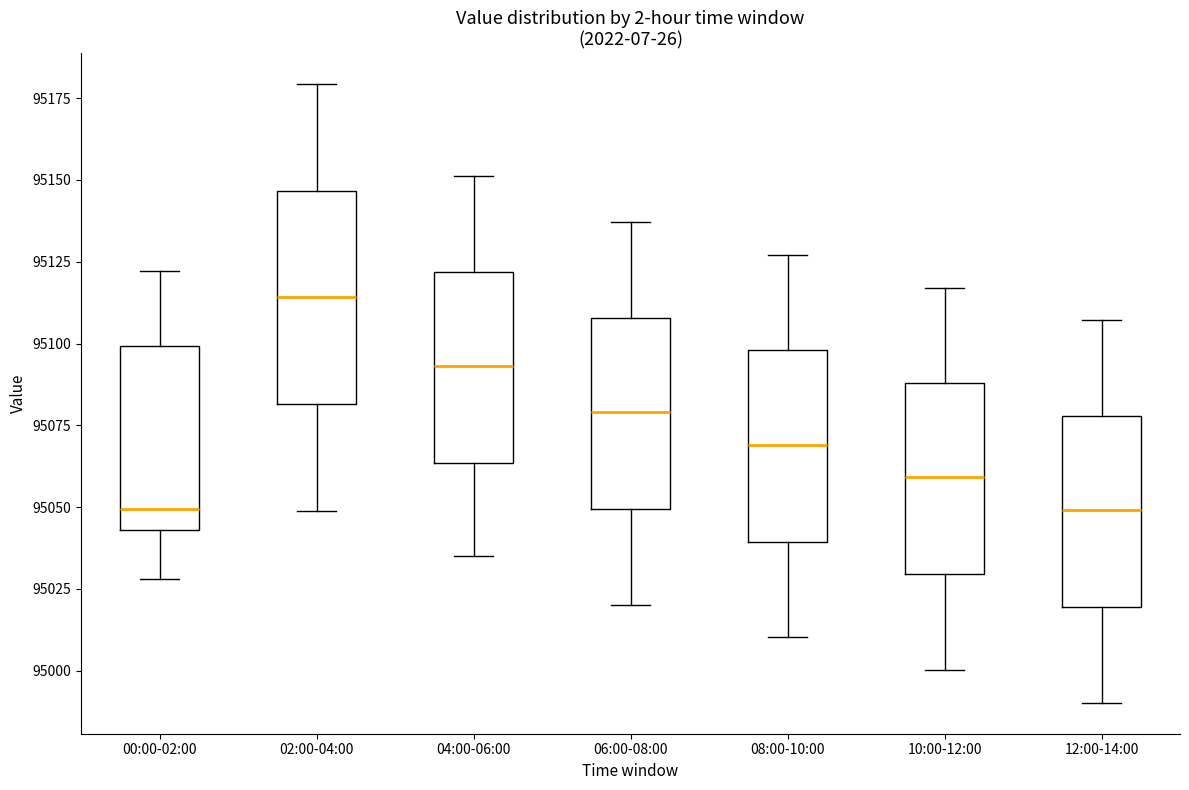

Reading left to right, transcribe this box plot: for each box, give where its median line is, the range the box spans, and where its two whiskers end, as read against the y-axis. The values are not printed on the chart, so give them approximately, as read against the axis.

00:00-02:00: median 95050, box 95045 to 95100, whiskers 95030 to 95120
02:00-04:00: median 95115, box 95080 to 95145, whiskers 95050 to 95180
04:00-06:00: median 95095, box 95065 to 95120, whiskers 95035 to 95150
06:00-08:00: median 95080, box 95050 to 95110, whiskers 95020 to 95135
08:00-10:00: median 95070, box 95040 to 95100, whiskers 95010 to 95125
10:00-12:00: median 95060, box 95030 to 95090, whiskers 95000 to 95115
12:00-14:00: median 95050, box 95020 to 95080, whiskers 94990 to 95105